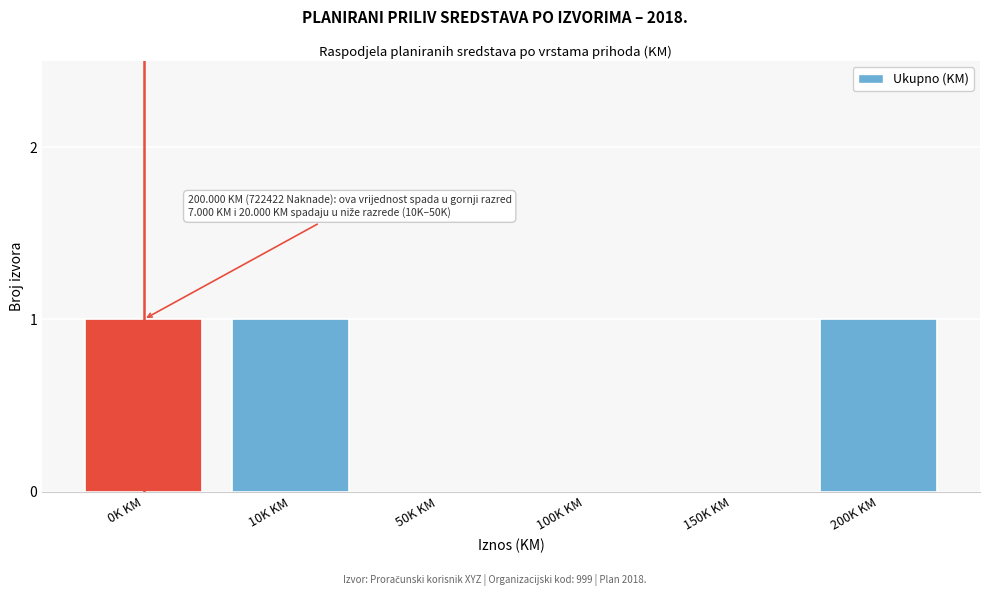

Reading right to left, what are all the values shown in this chart?

200K KM=1	150K KM=0	100K KM=0	50K KM=0	10K KM=1	0K KM=1